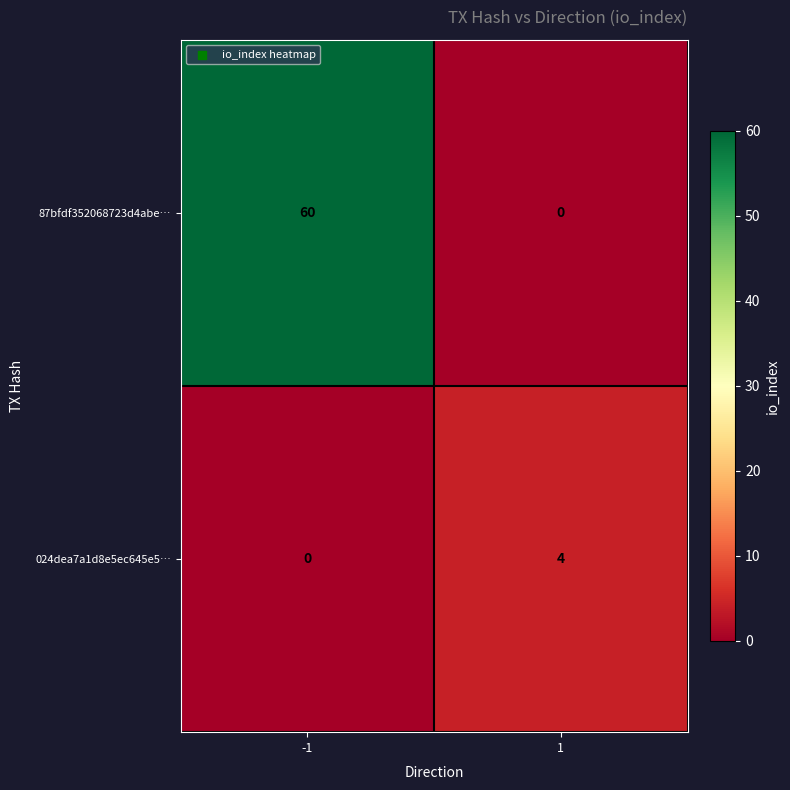

Count the number of categories in the chart.

2